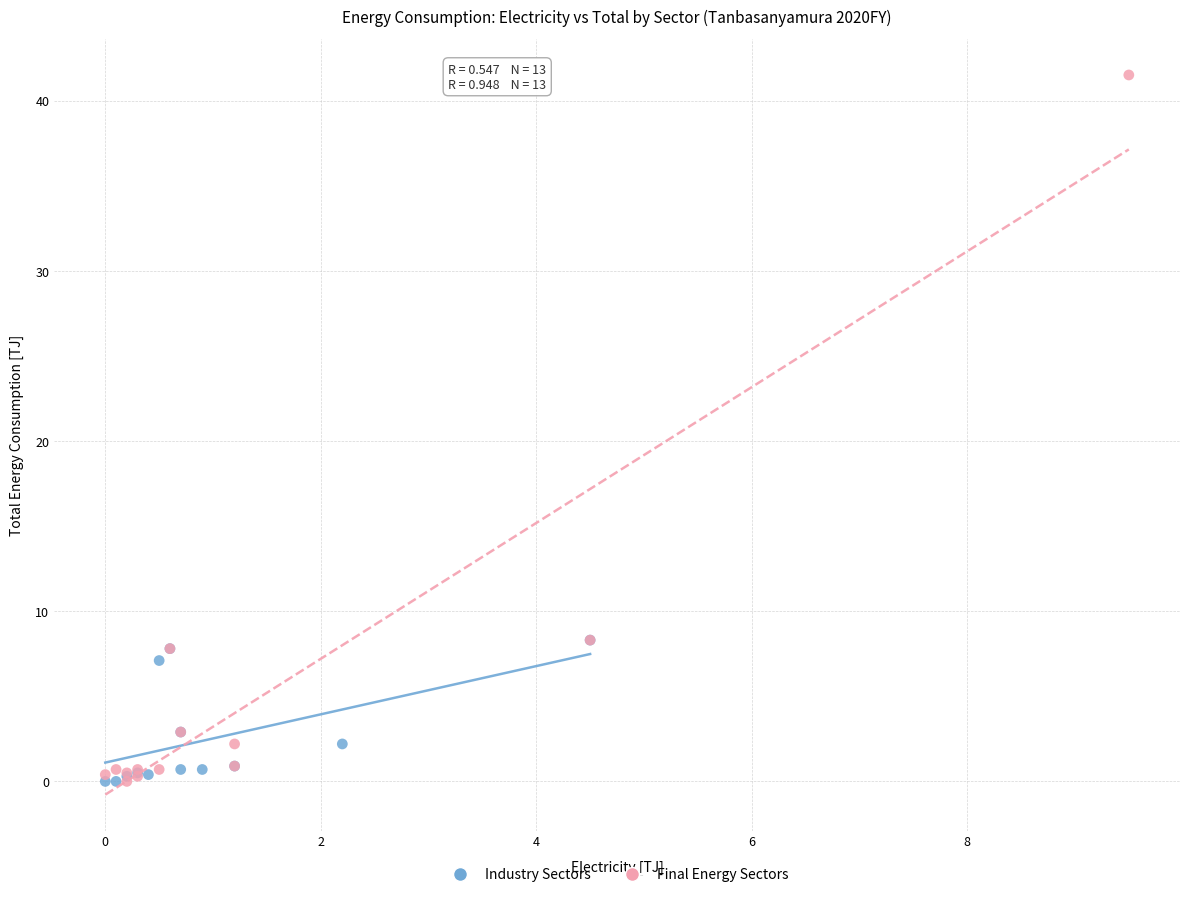

Which series has the largest Y range (max minus min)?

Final Energy Sectors